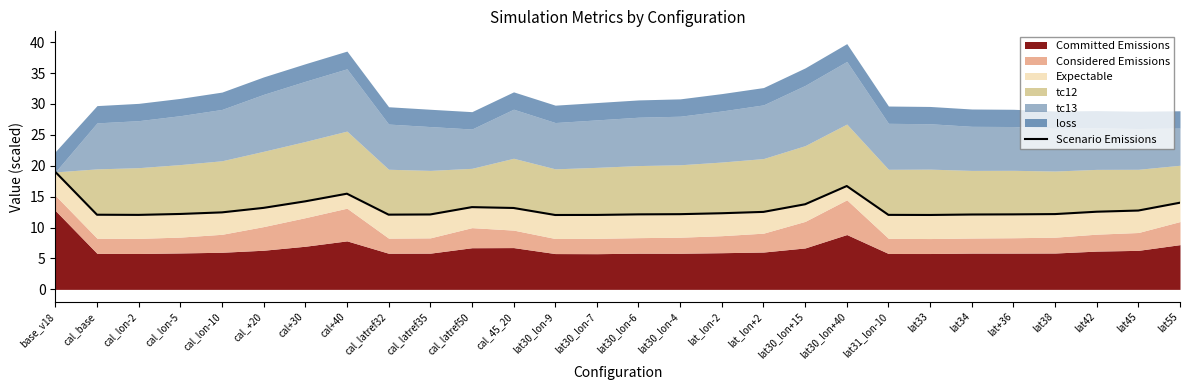

What is the value of the 22nd point from the left?

12.0